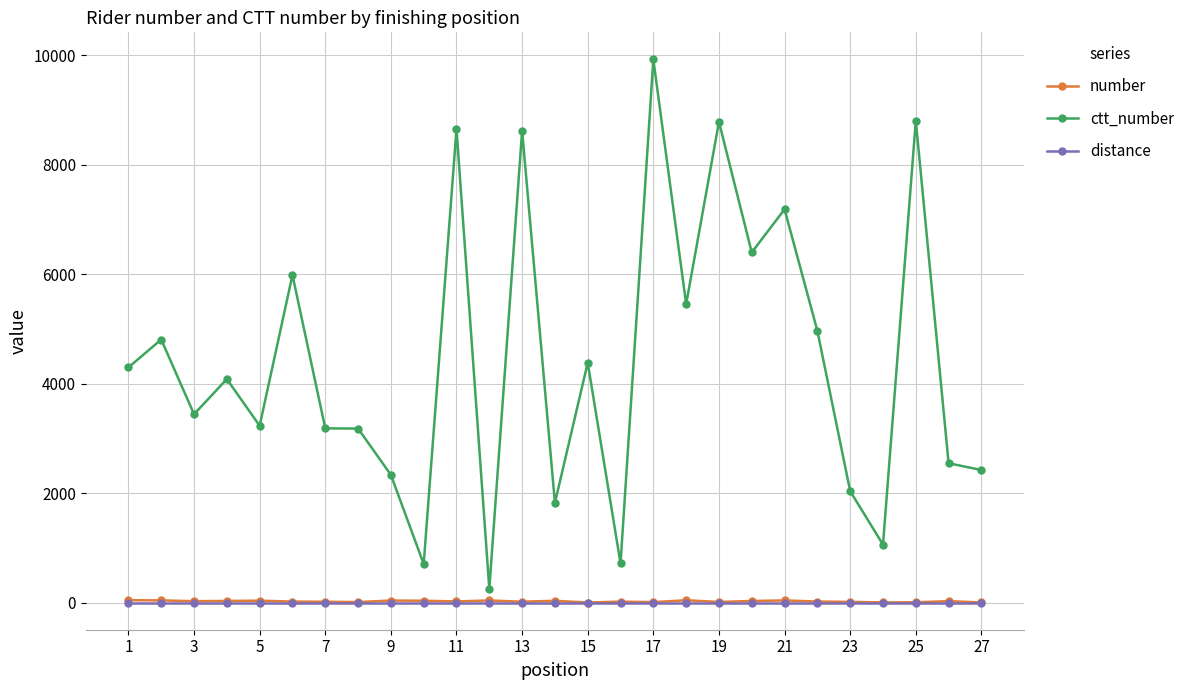

True or false: ctt_number and number cross at least once.

False